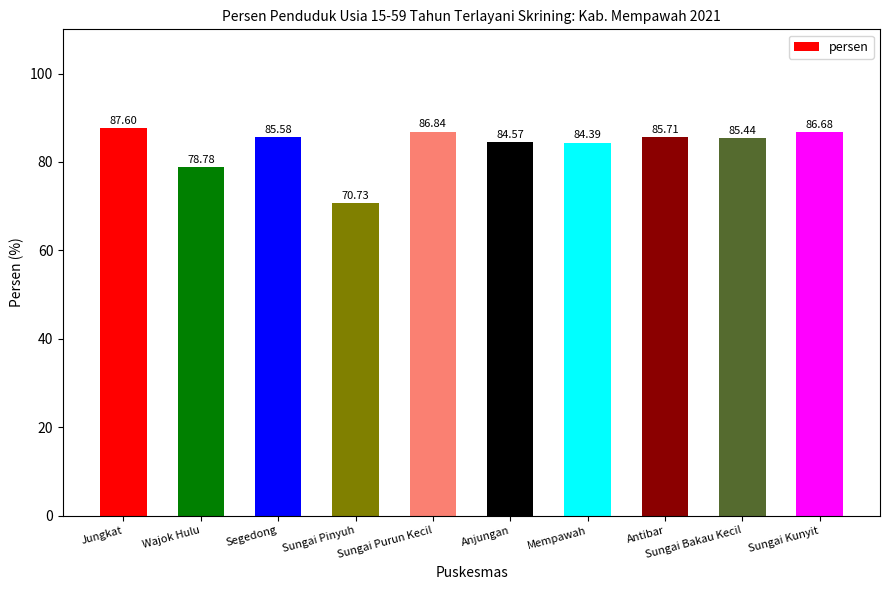

How many bars are there in total?

10